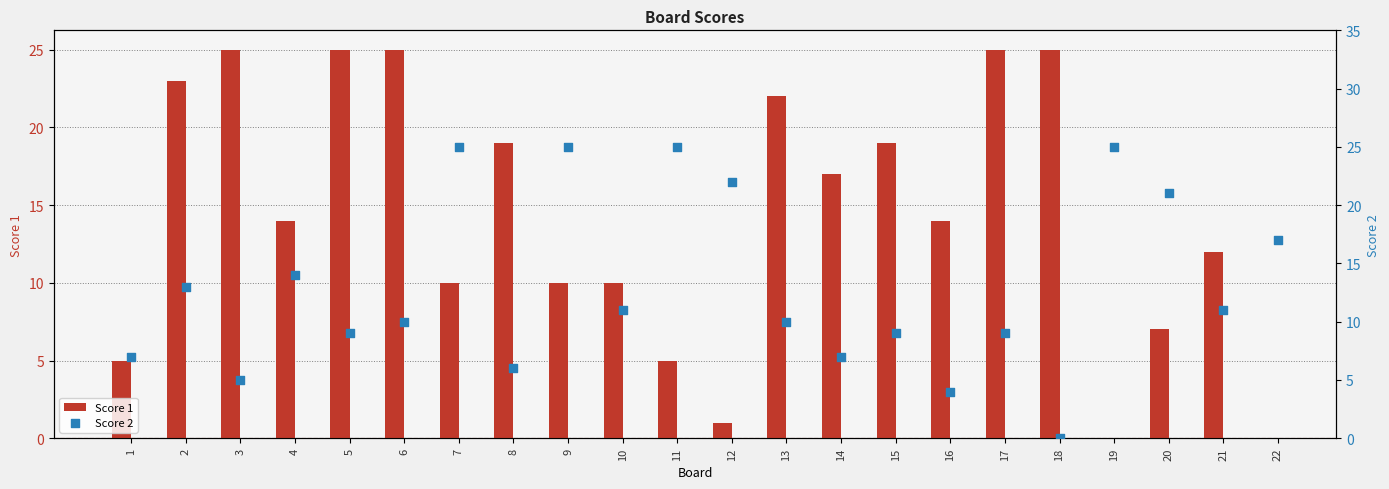

Which series has the widest spread of Y values?

Score 1